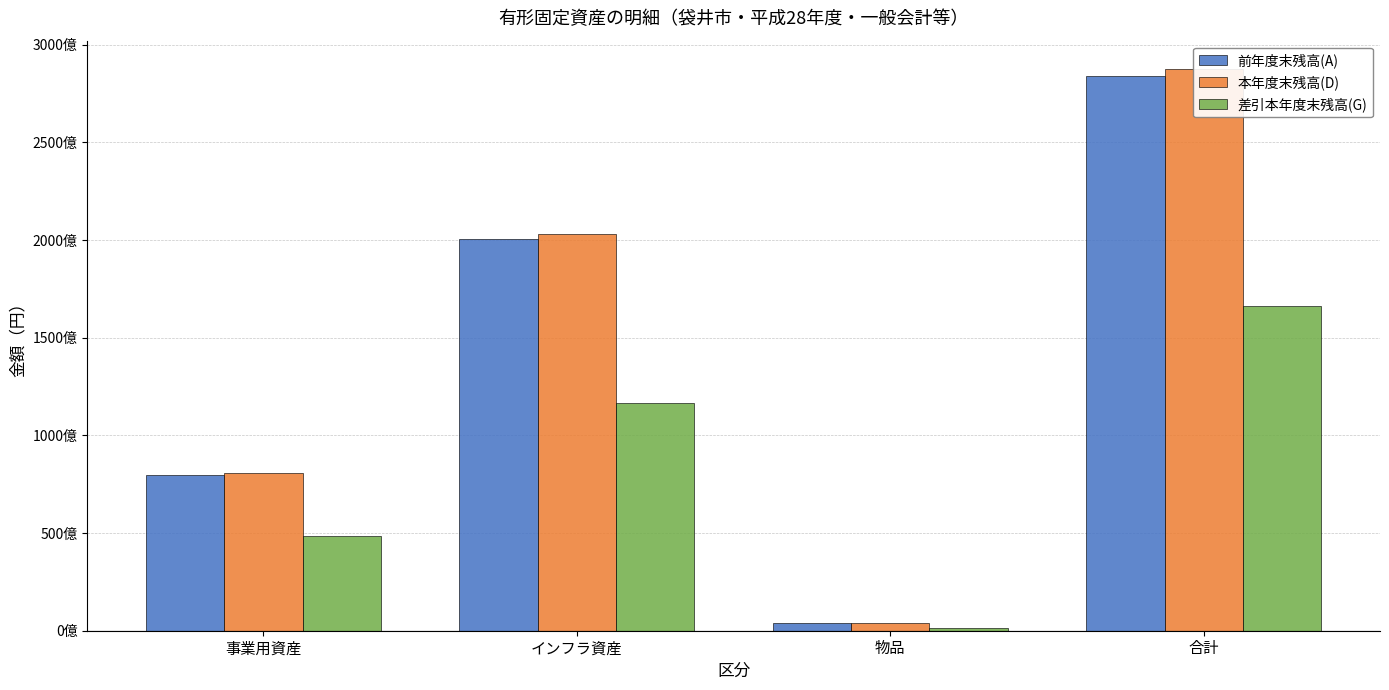

Are the bars horizontal?

No